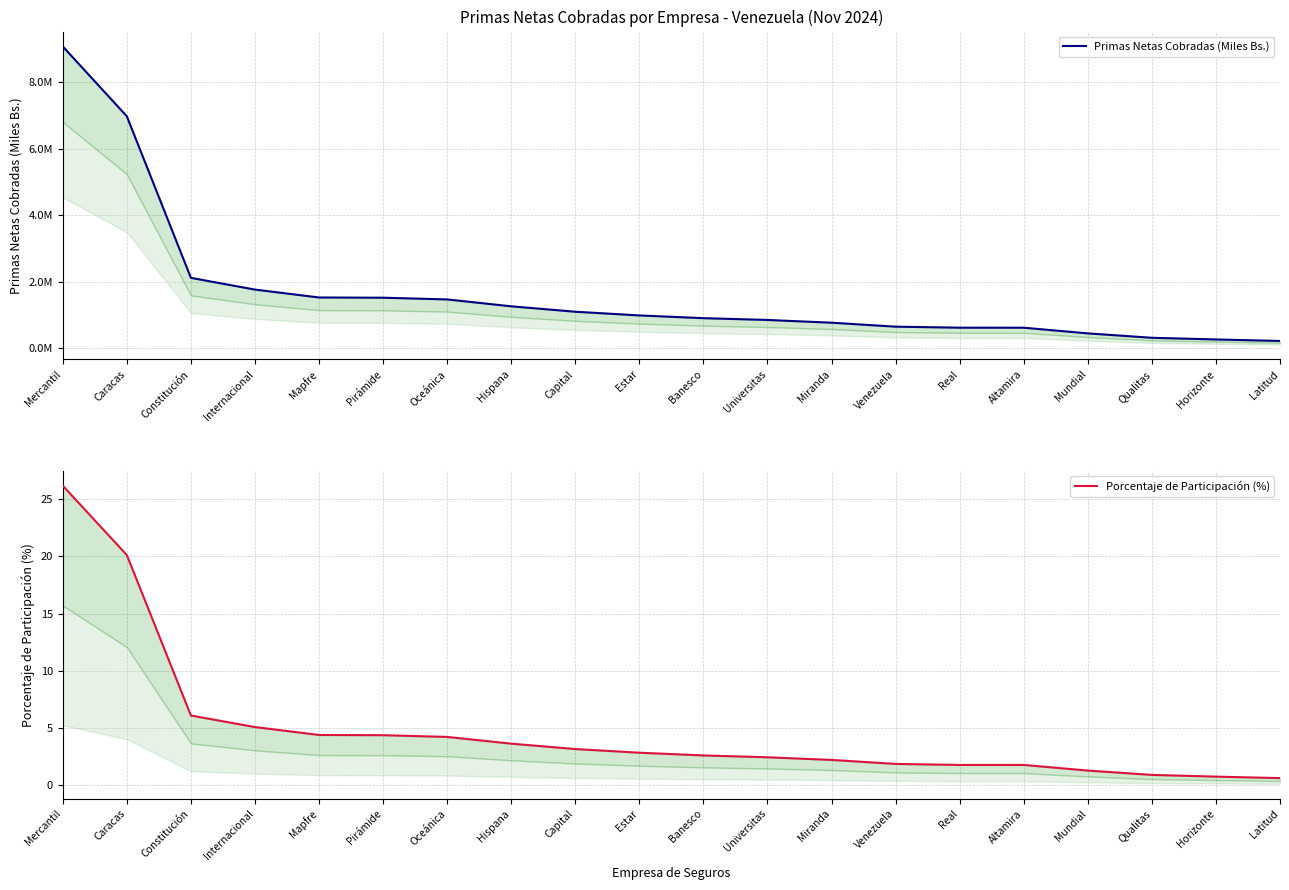

Reading left to right, transcribe all the data shown in this chart.

Primas Netas Cobradas (Miles Bs.): 9067339.9	6968218.4	2111960.7	1759140.0	1522291.6	1515245.7	1463593.0	1256545.4	1093733.9	982637.2	900157.6	846470.9	764126.1	644897.7	614279.8	613239.3	442894.3	310630.8	260484.5	215810.6
Porcentaje de Participación (%): 26.2	20.1	6.1	5.1	4.4	4.4	4.2	3.6	3.2	2.8	2.6	2.4	2.2	1.9	1.8	1.8	1.3	0.9	0.8	0.6